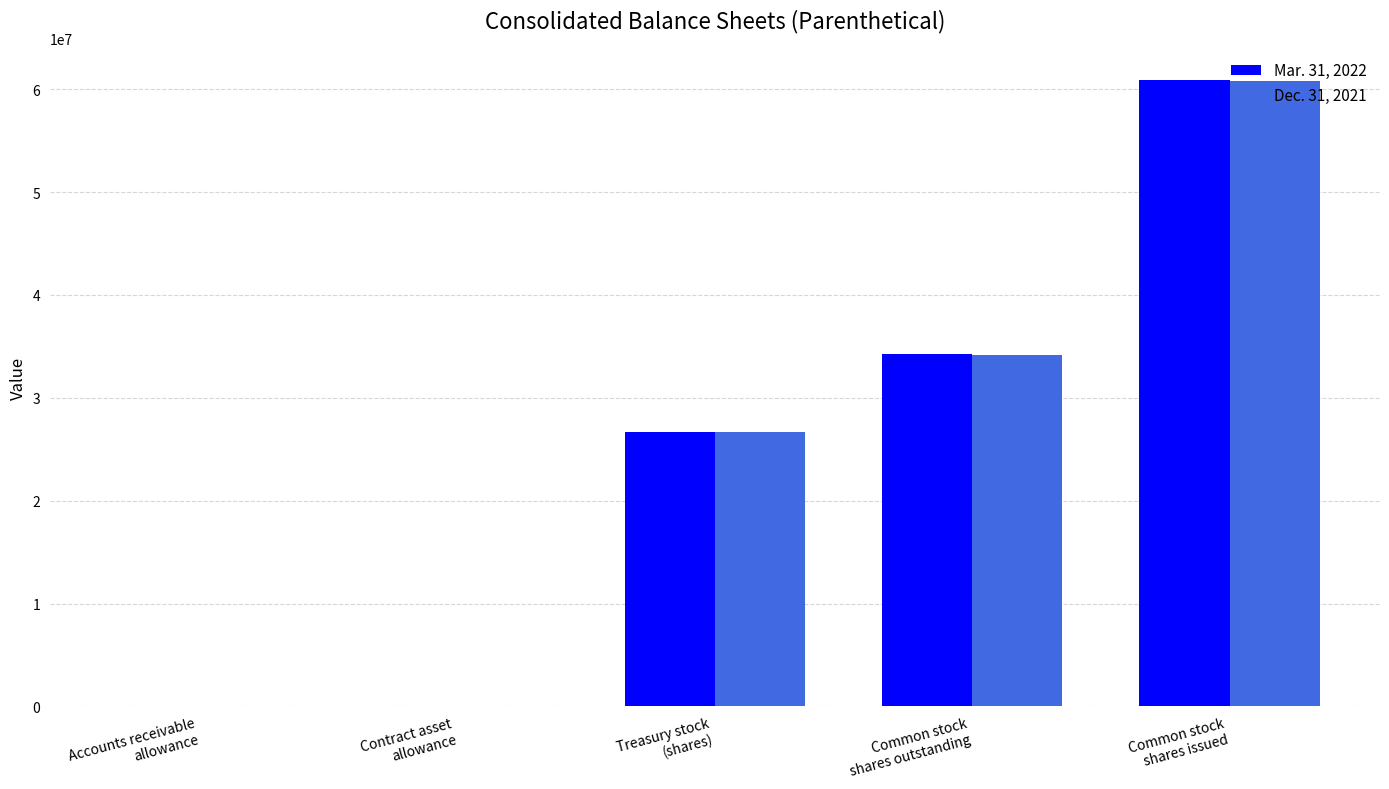

What is the sum of all Mar. 31, 2022 values?

121845087